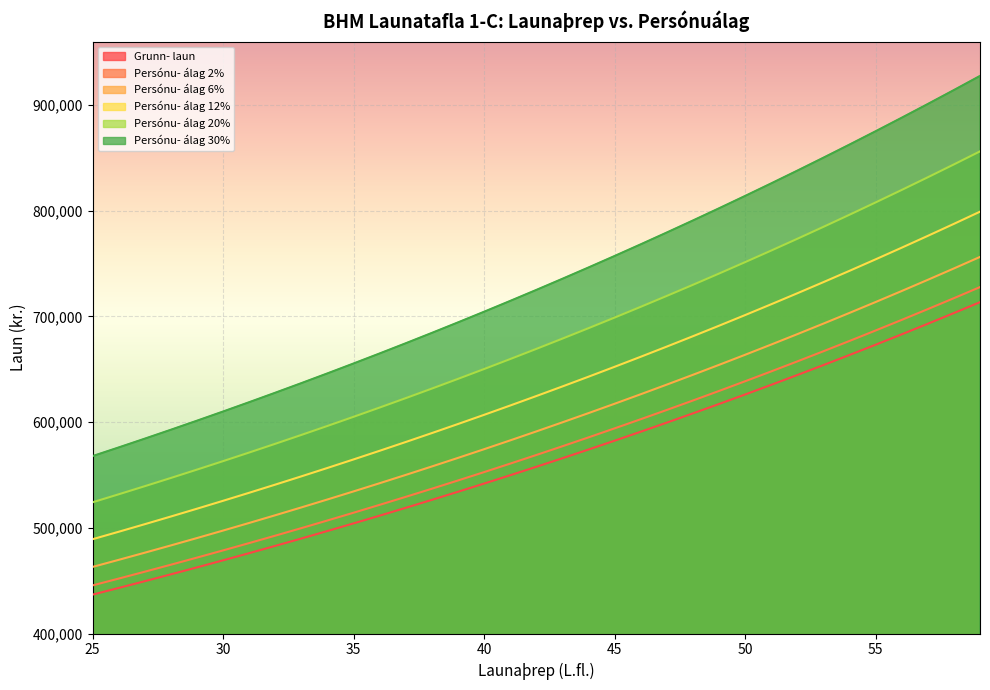

What is the average value of the Grunn- laun series?

563858